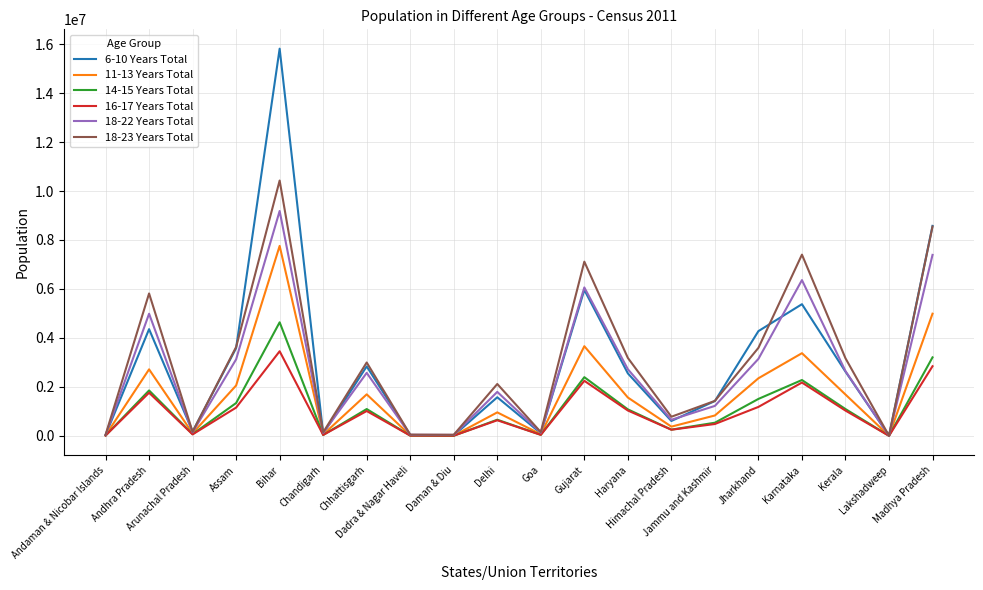

Rank the series by their maximum value, from lowest to highest.

16-17 Years Total, 14-15 Years Total, 11-13 Years Total, 18-22 Years Total, 18-23 Years Total, 6-10 Years Total